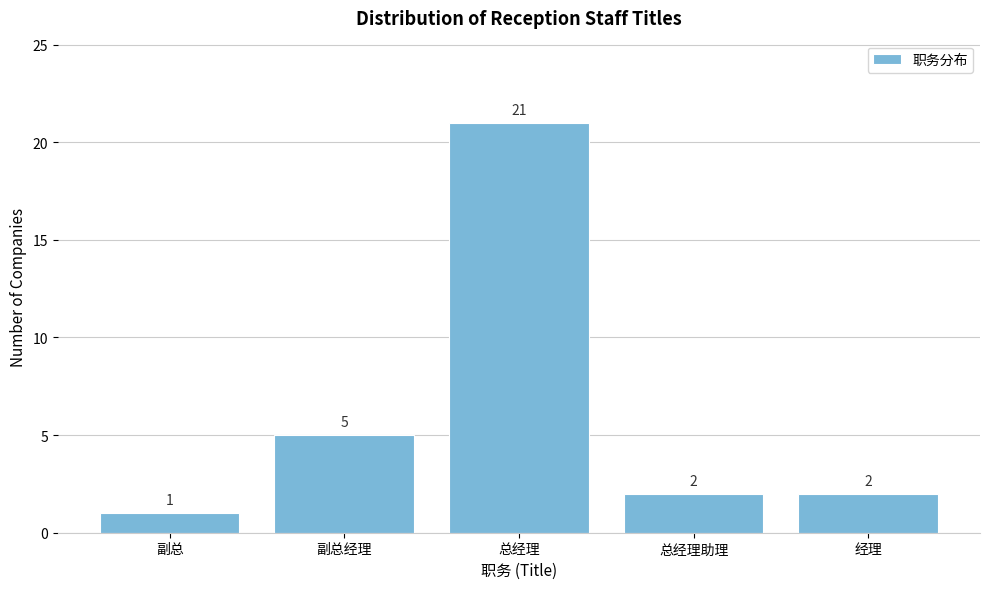

Reading left to right, list all the values displayed in this chart.

副总=1	副总经理=5	总经理=21	总经理助理=2	经理=2